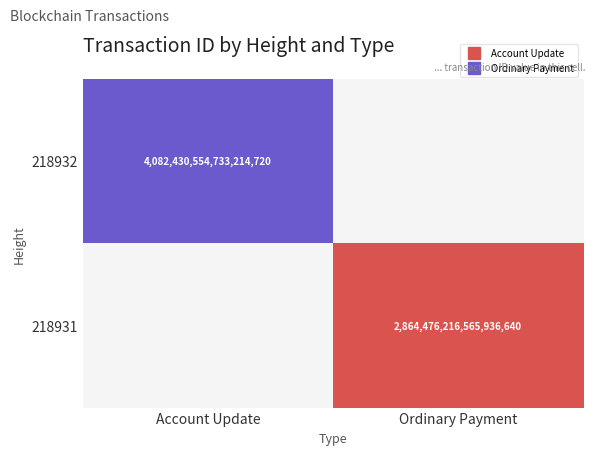

The 218932 series shows 4082430554733214720.0 at Account Update. True or false?

True